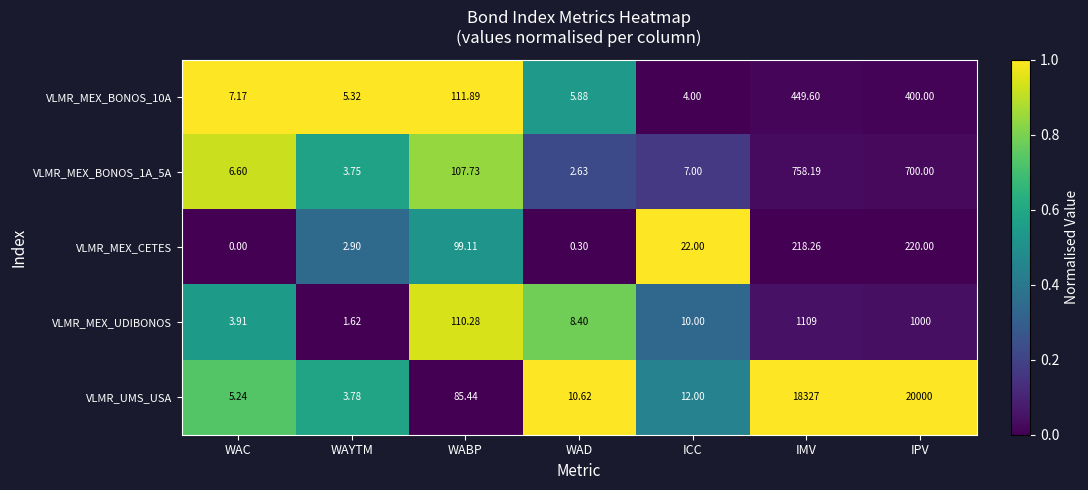

Which series changed the most between WAC and IMV?

VLMR_UMS_USA